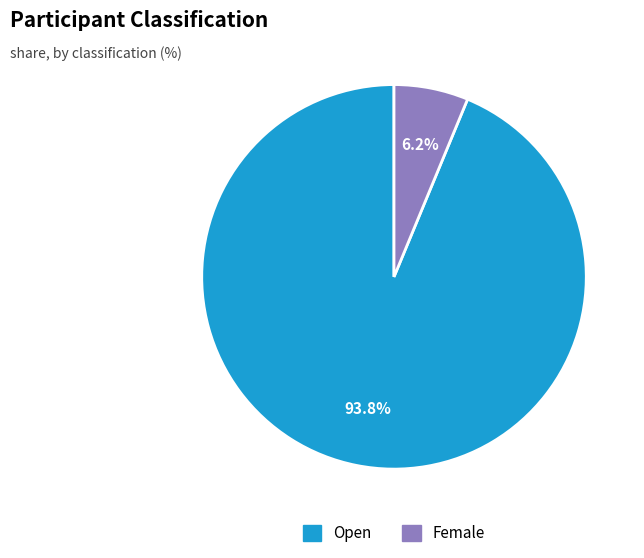

Which slice is the largest?

Open